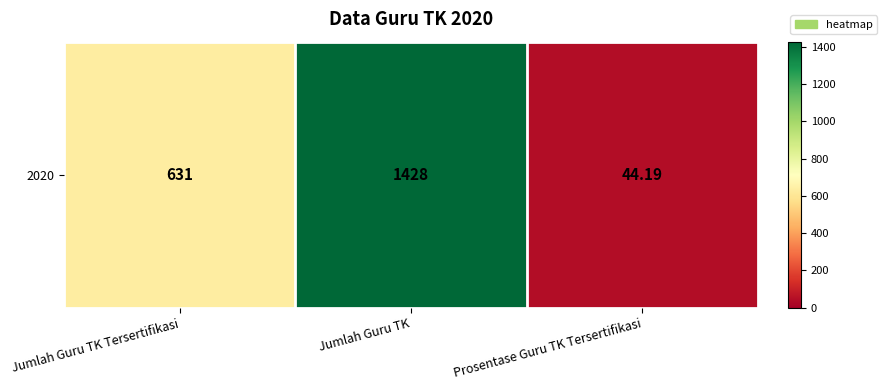

Reading left to right, list all the values displayed in this chart.

631.0	1428.0	44.2